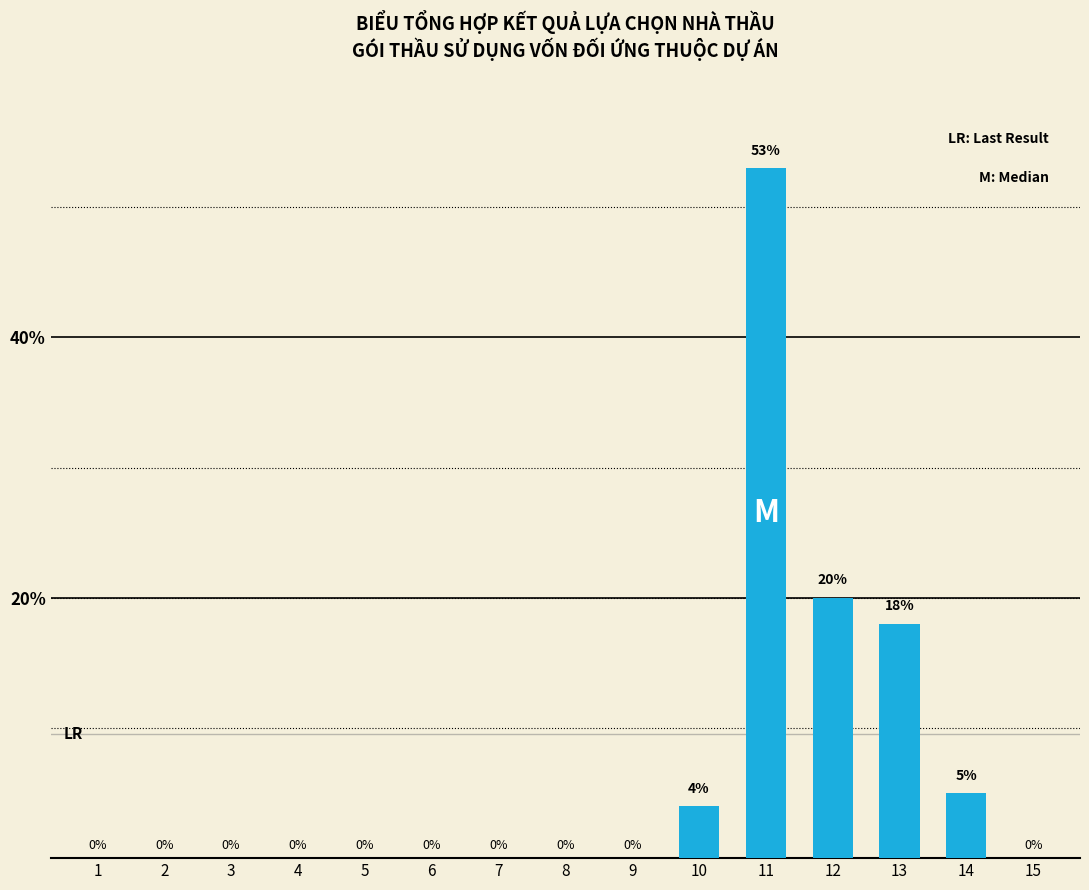

At which label is the value closest to 26?

12